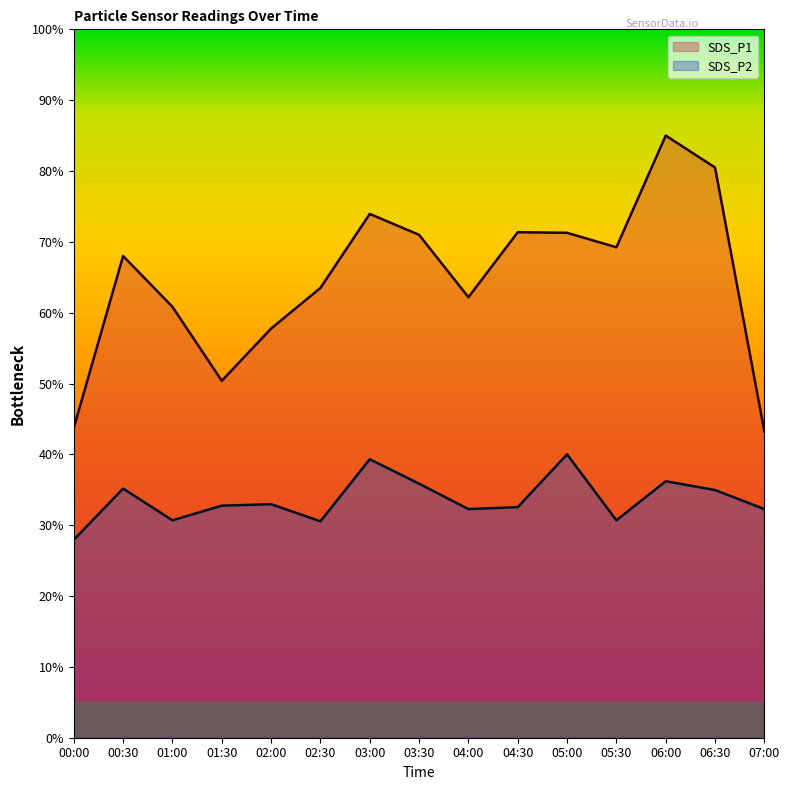

How many interior local valleys does the SDS_P1 series have?

3